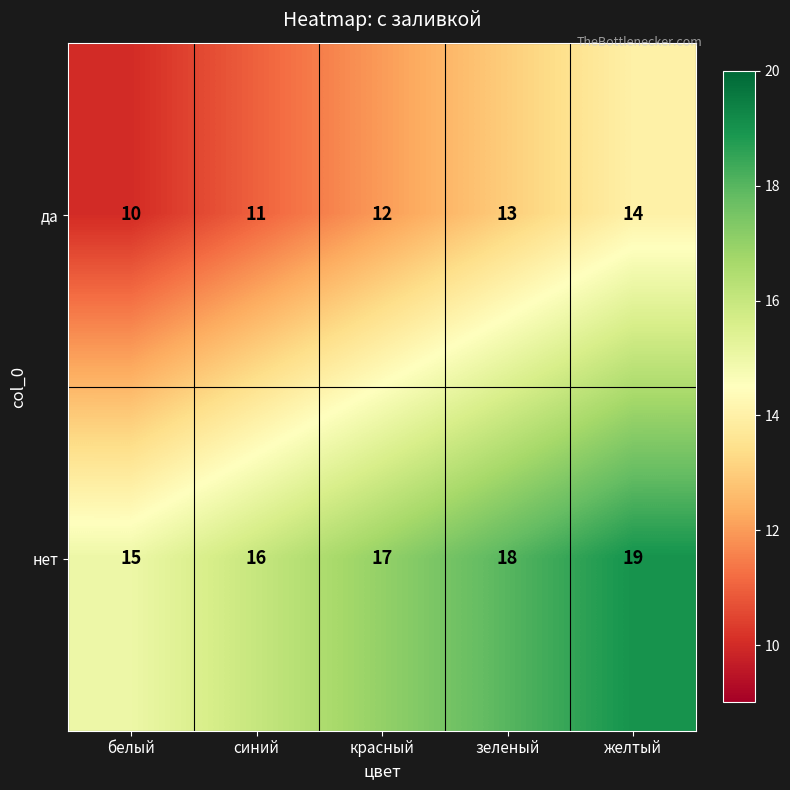

What is the sum of all да values?

60